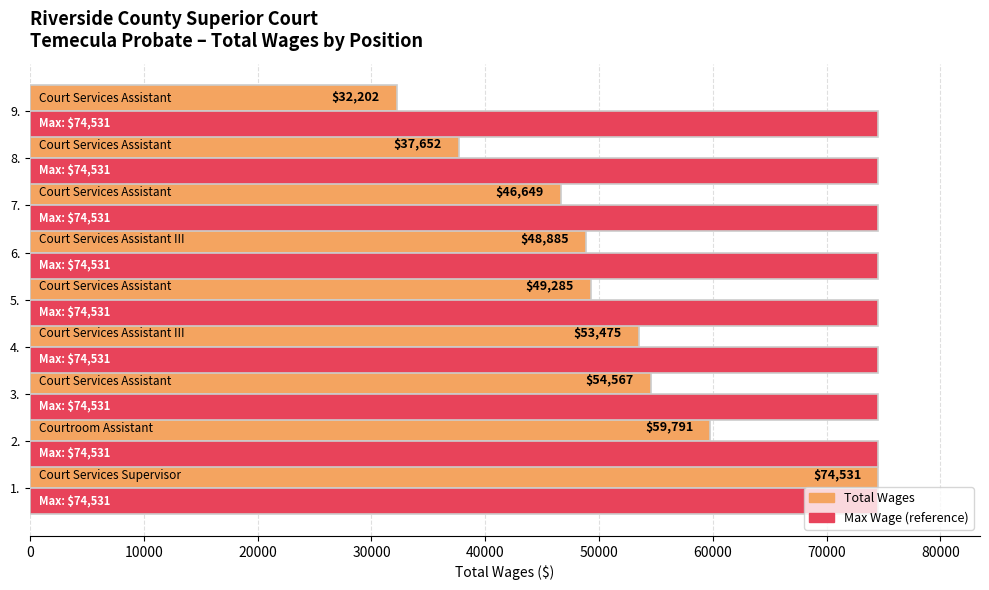

What is the maximum value shown in the chart?

74531